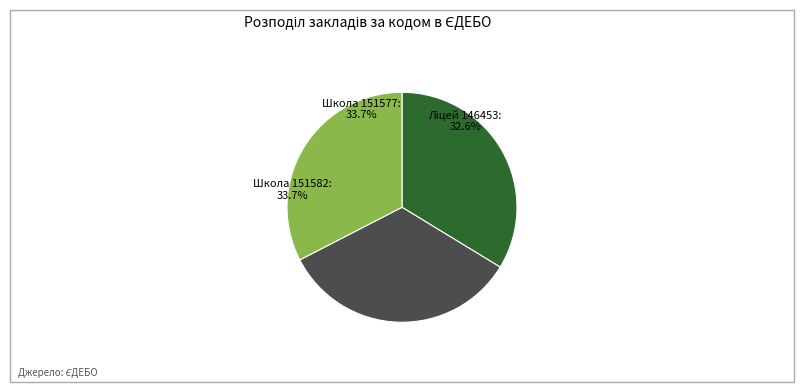

Combined, do Подо-Калинівський ліцей (146453) and Подо-Калинівський ЗЗСО І-ІІІ ст (151582) account for over 50%?

Yes